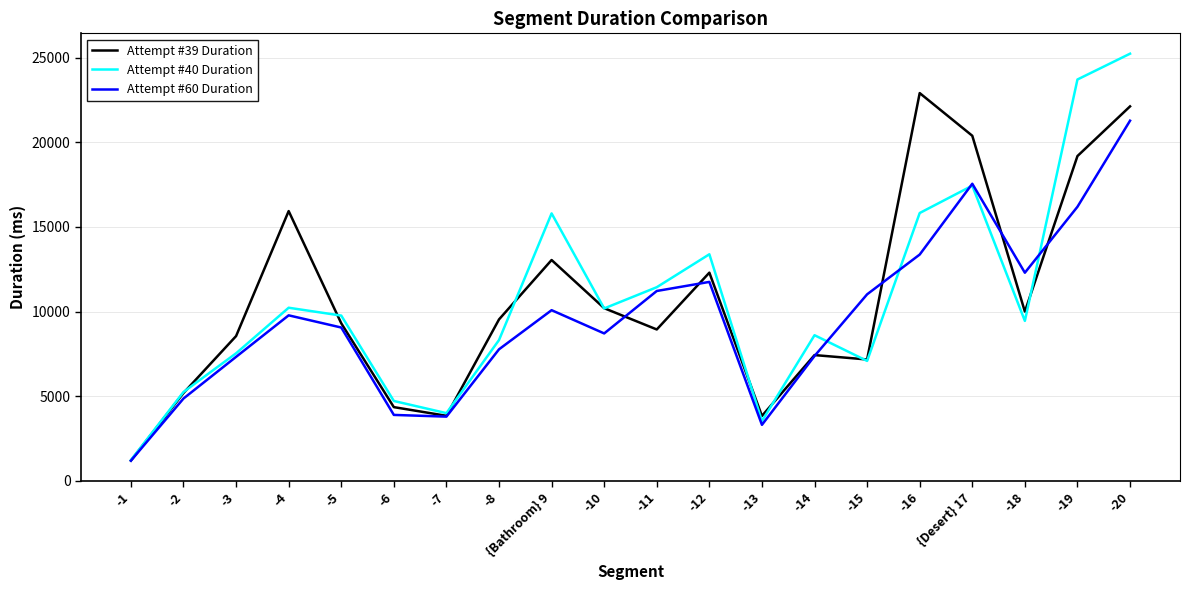

How many categories are shown in the chart?

20